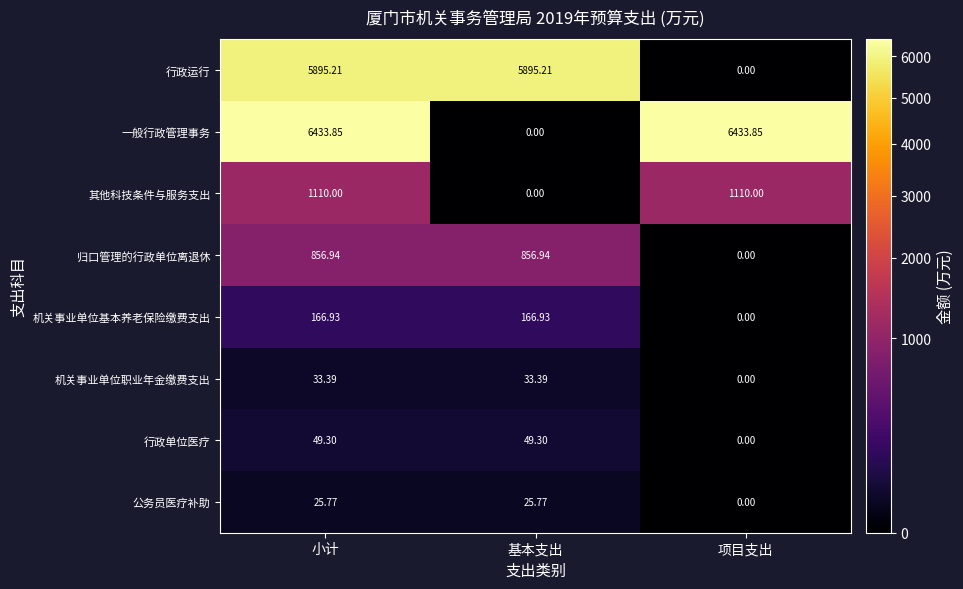

At which category is the sum across all series the highest?

小计